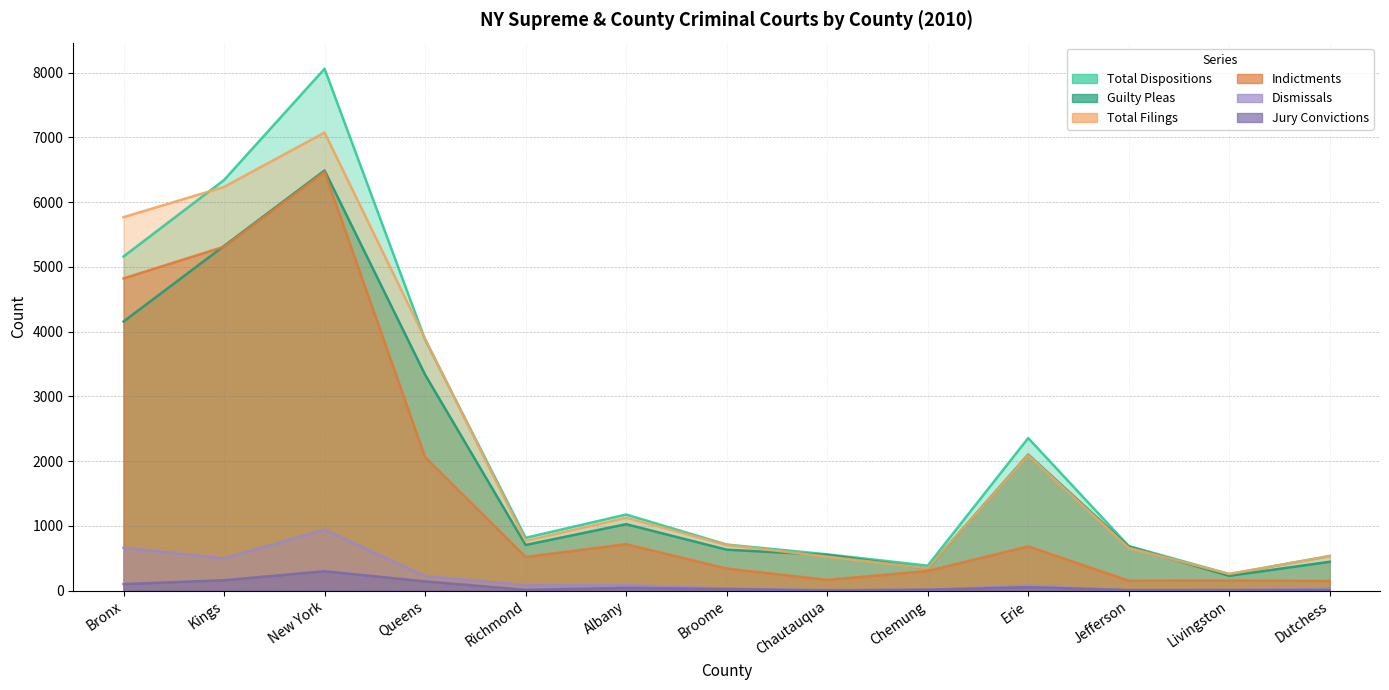

Where is the first local maximum for Jury Convictions?

New York